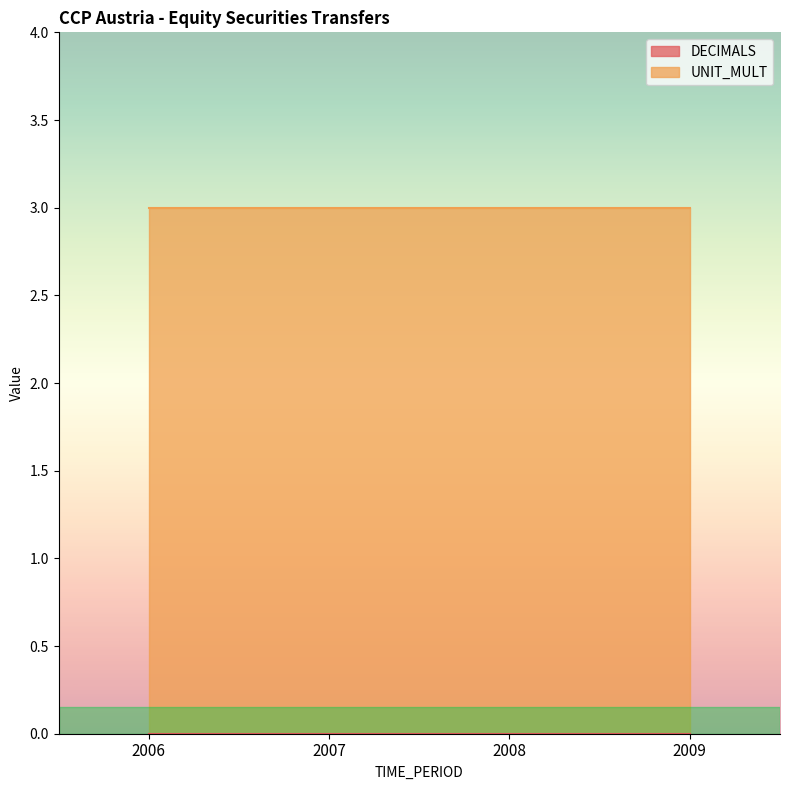

True or false: UNIT_MULT has a value of 5 at 2007.

False